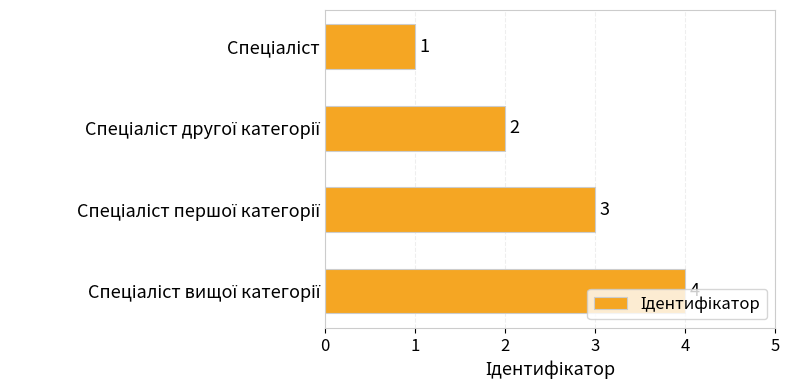

What is the difference between the maximum and second lowest values?

2